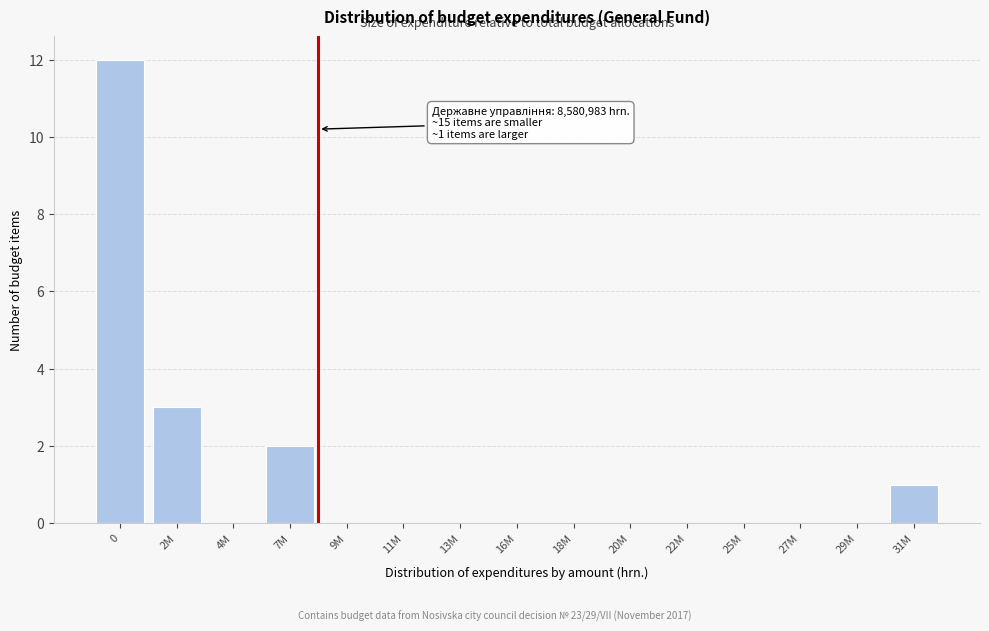

Reading left to right, what are all the values shown in this chart?

0=12	2M=3	4M=0	7M=2	9M=0	11M=0	13M=0	16M=0	18M=0	20M=0	22M=0	25M=0	27M=0	29M=0	31M=1